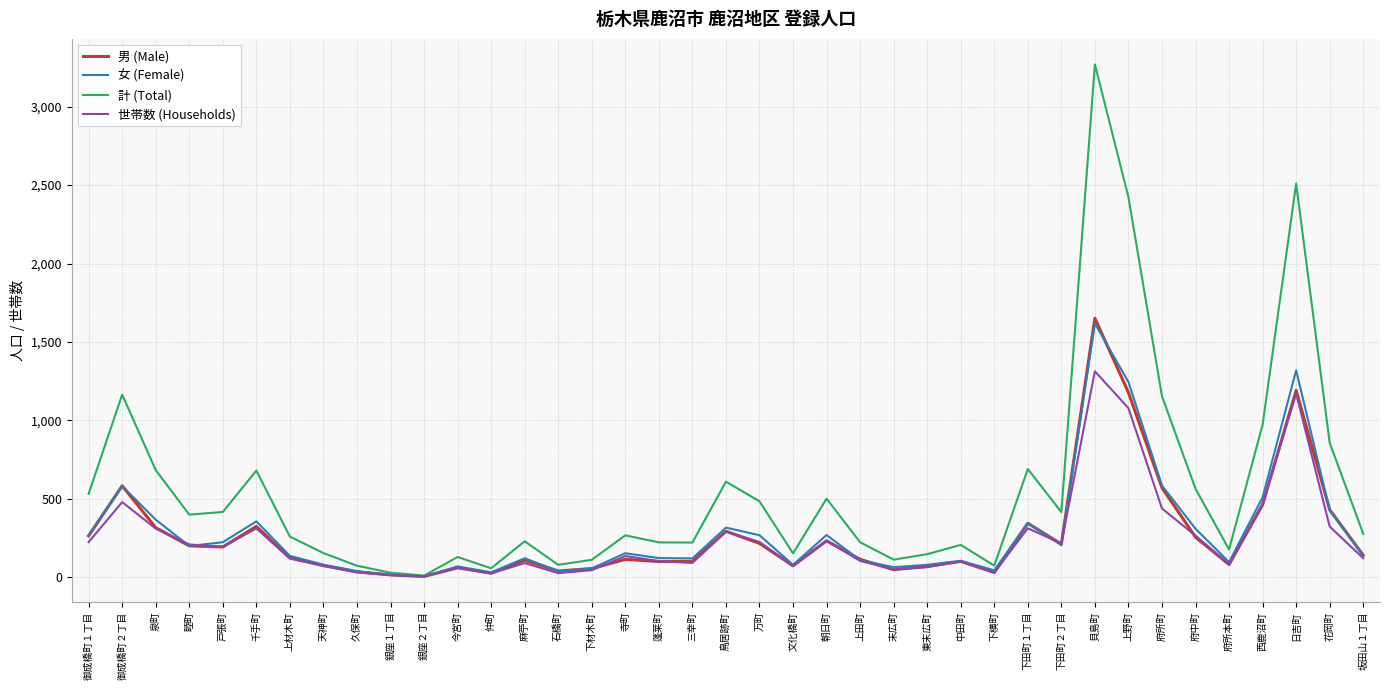

What is the total value across all series at 麻苧町?

548